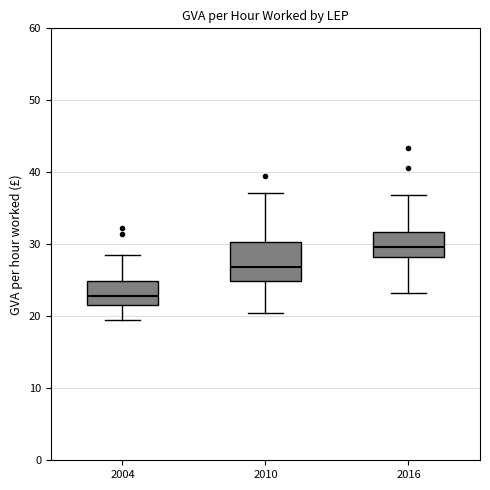

Comparing the boxes themselves (not the whiskers), which one is the tallest?

2010